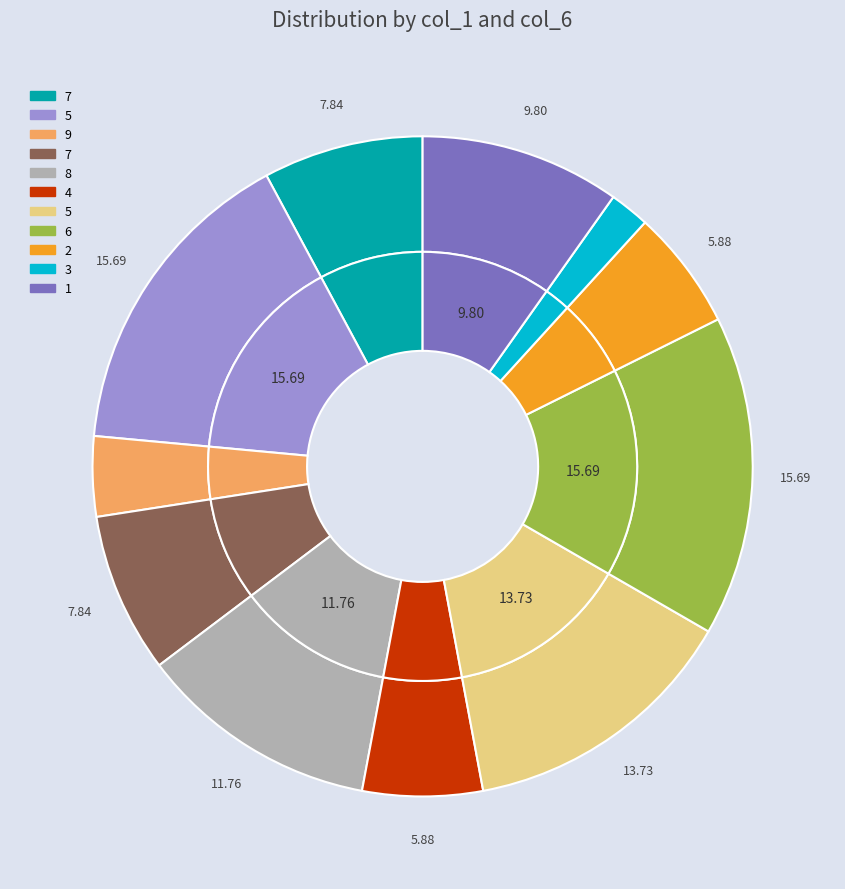

Approximately how many times larger is the value at 8 compared to 2?

2.0